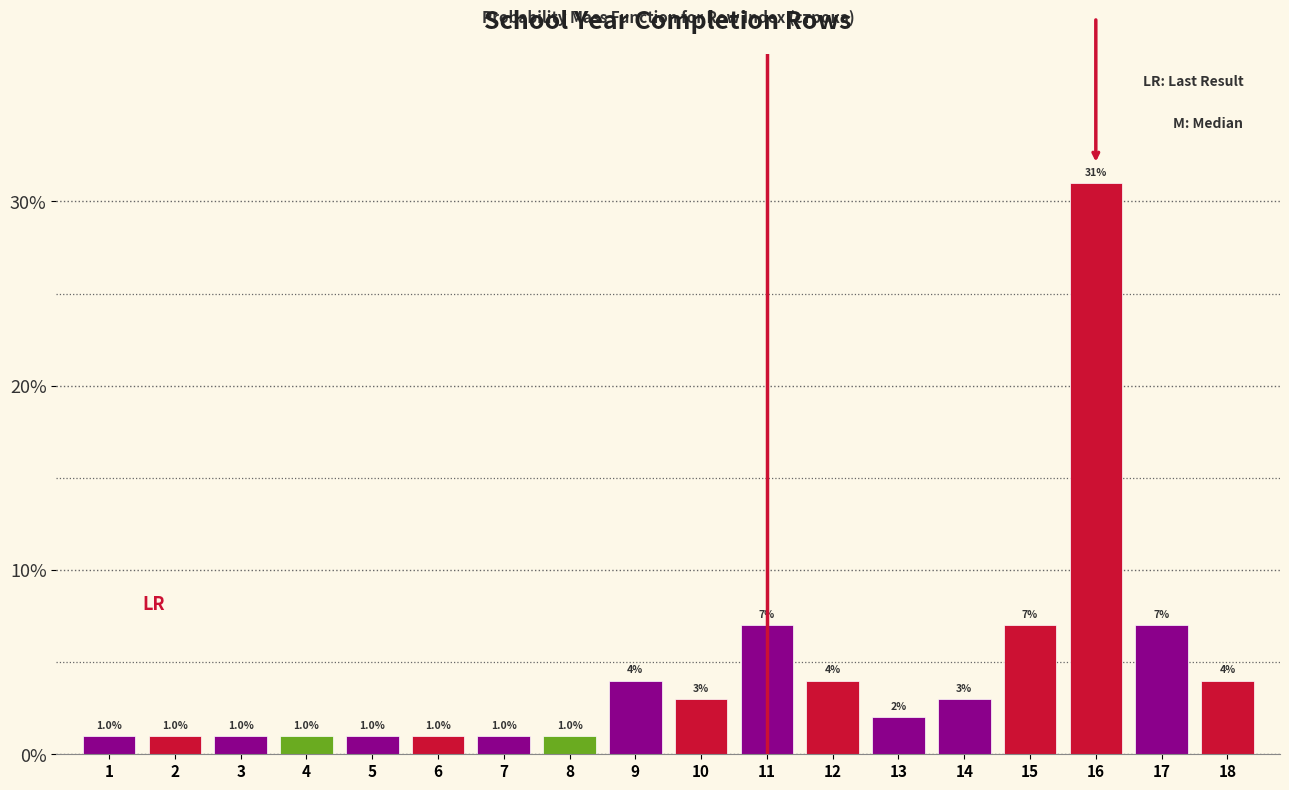

Are the bars horizontal?

No